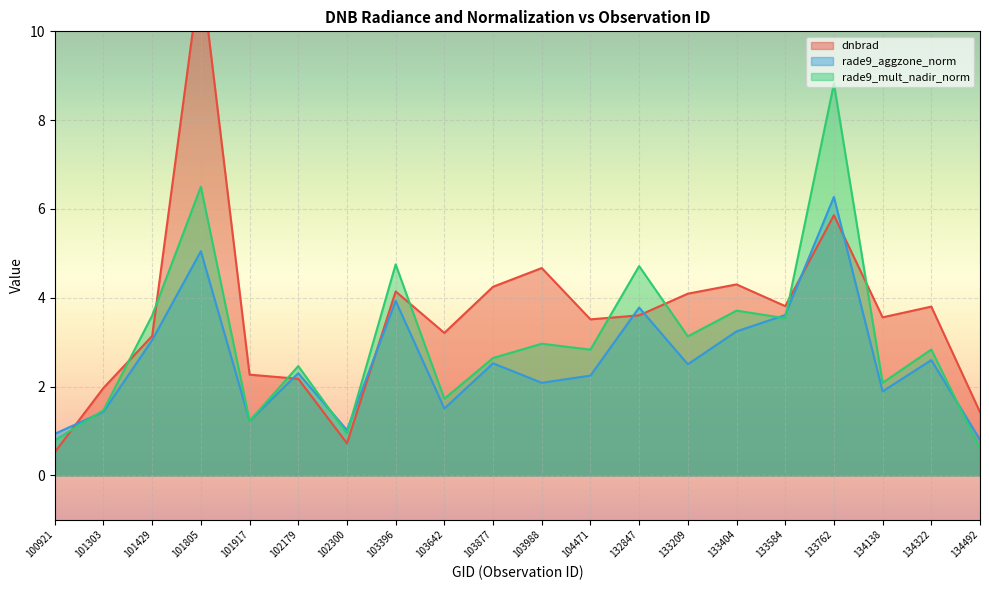

At which label does rade9_aggzone_norm first exceed 2?

101429